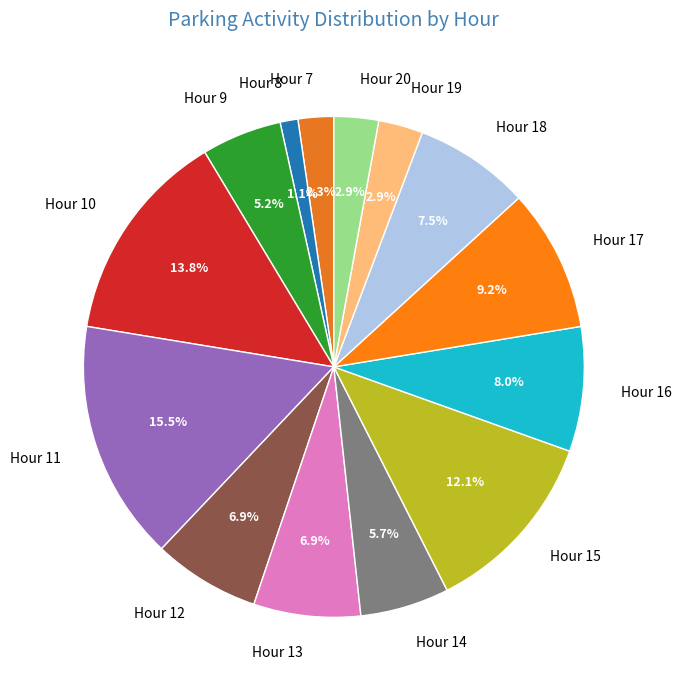

Approximately how many times larger is the value at Hour 7 compared to Hour 18?

0.3